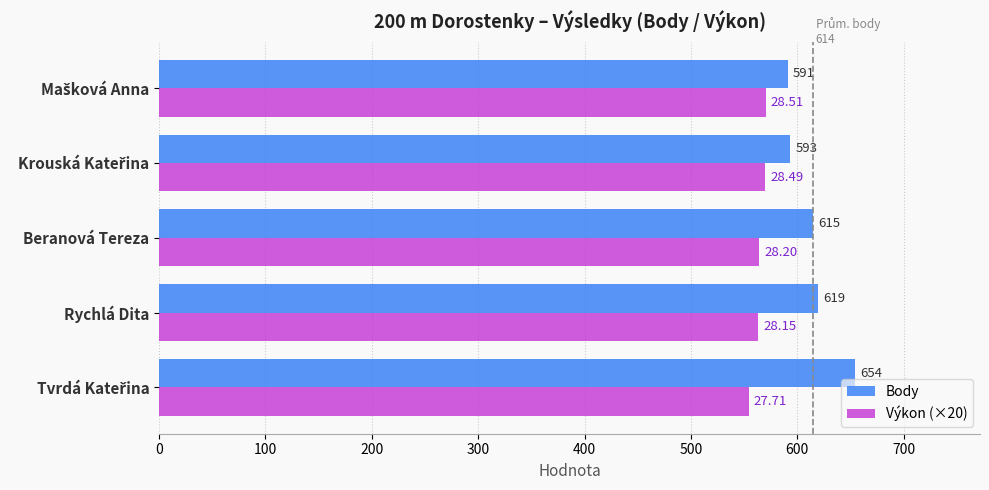

List the series in order of their peak value, highest first.

Body, Výkon (×20)